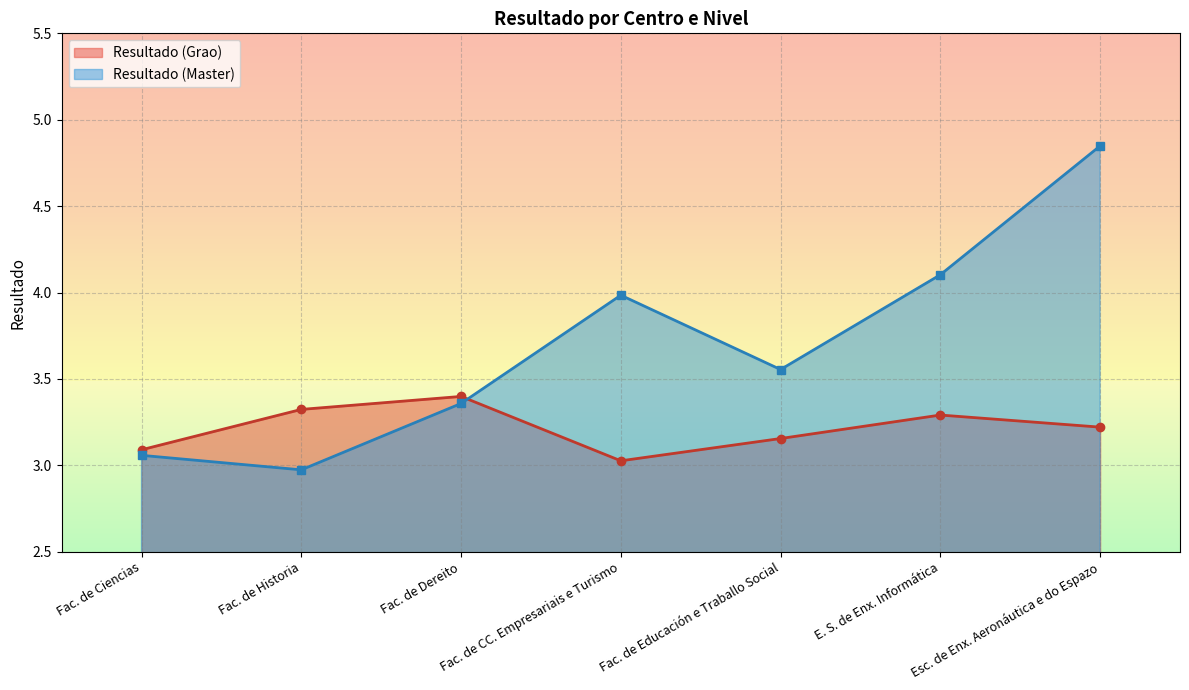

Rank the series by their maximum value, from highest to lowest.

Resultado (Master), Resultado (Grao)